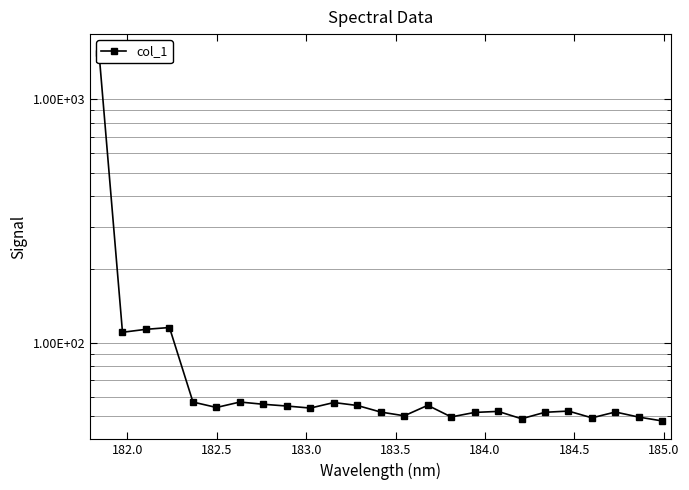

What is the minimum value shown in the chart?

47.7